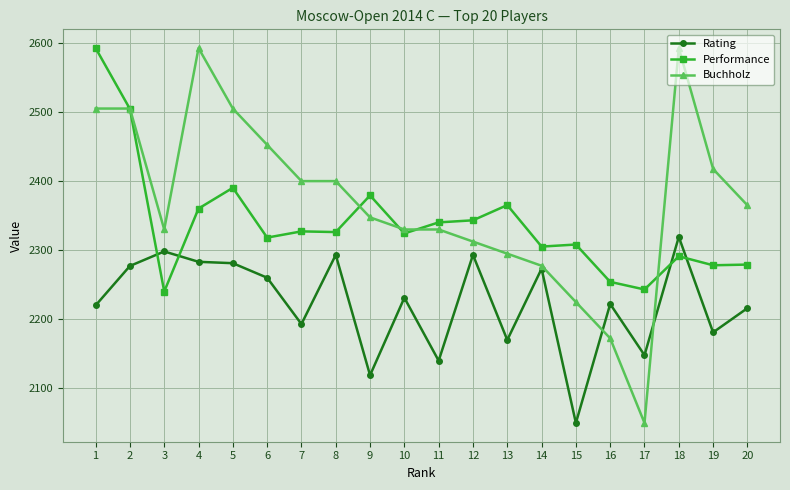

Which series ends up on top after the final intersection of Performance and Rating?

Performance